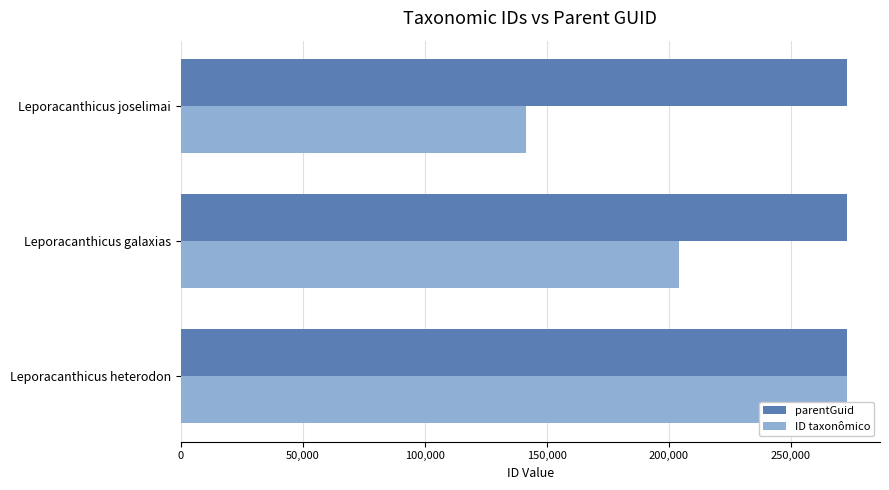

Is it true that ID taxonômico equals 49583 at Leporacanthicus galaxias?

False